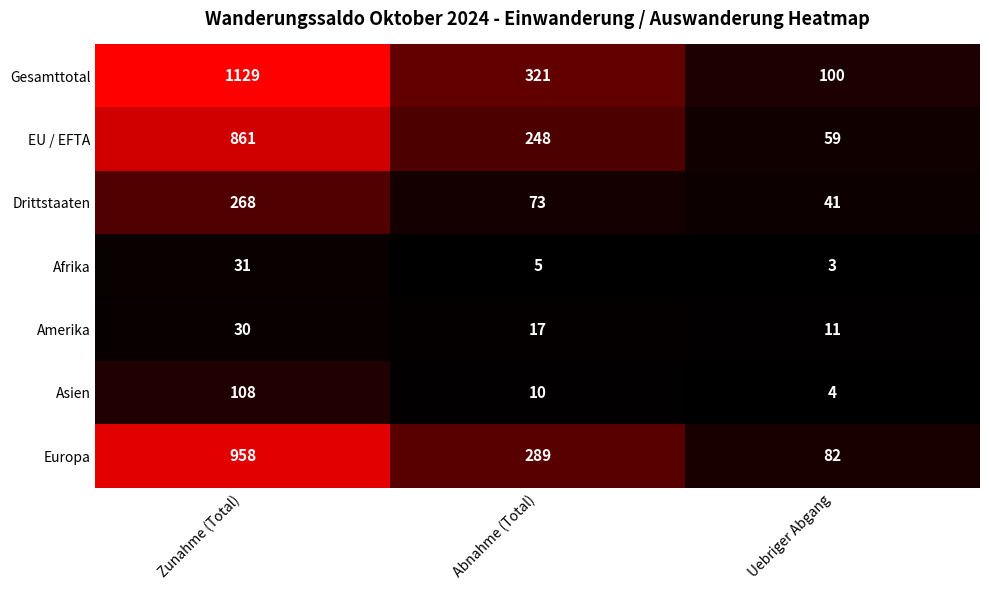

Reading left to right, transcribe all the data shown in this chart.

Gesamttotal: 1129	321	100
EU / EFTA: 861	248	59
Drittstaaten: 268	73	41
Afrika: 31	5	3
Amerika: 30	17	11
Asien: 108	10	4
Europa: 958	289	82